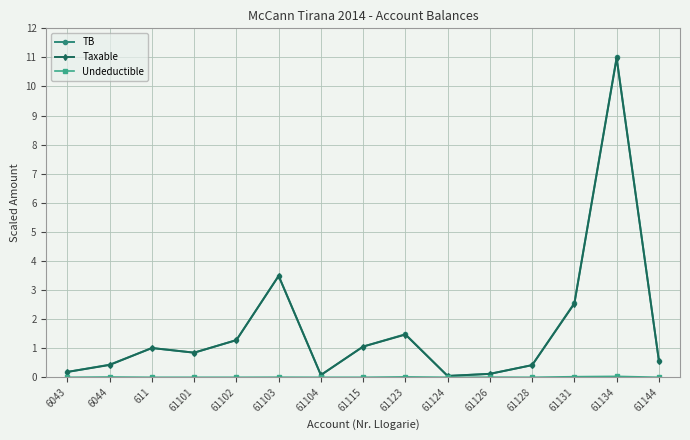

What is the highest value of the Taxable series?

11.0